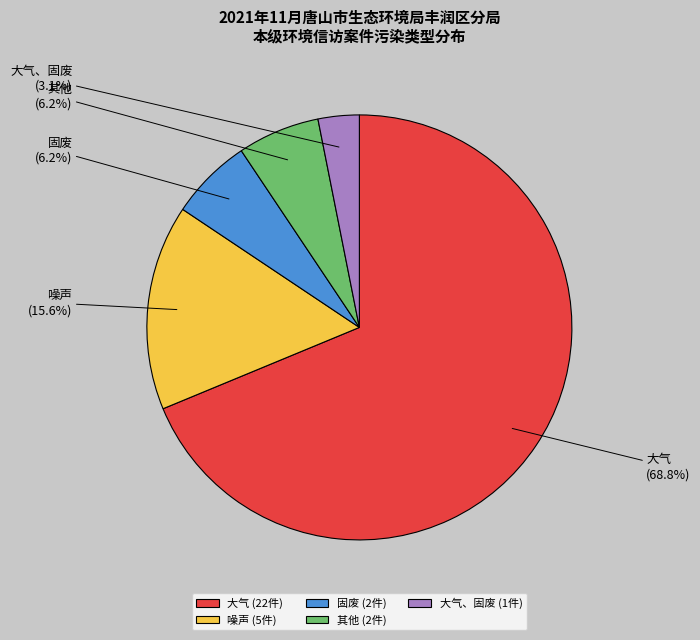

What percentage is the 大气 slice, to the nearest percent?

69%